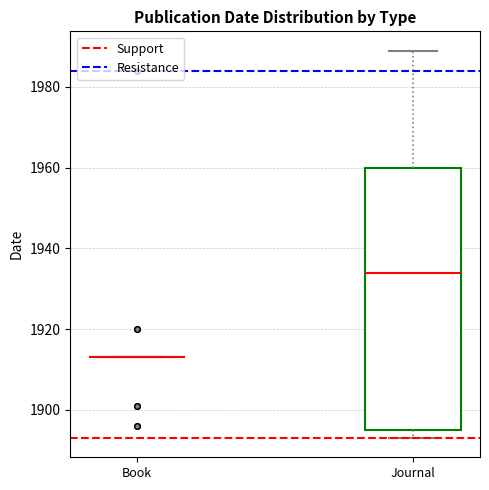

Where does the median line of the box for Journal sit on the y-axis? The values are not printed on the chart, so give them approximately, as read against the axis.

1934